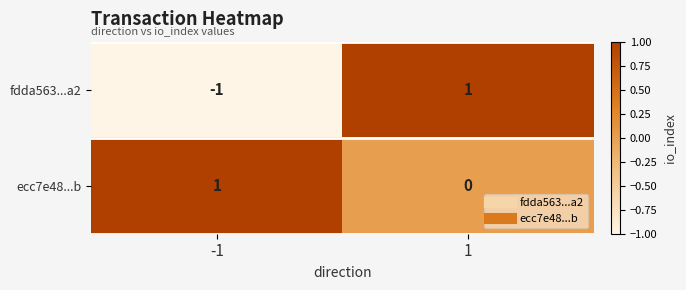

Between -1 and 1, which series saw the biggest shift?

fdda563...a2